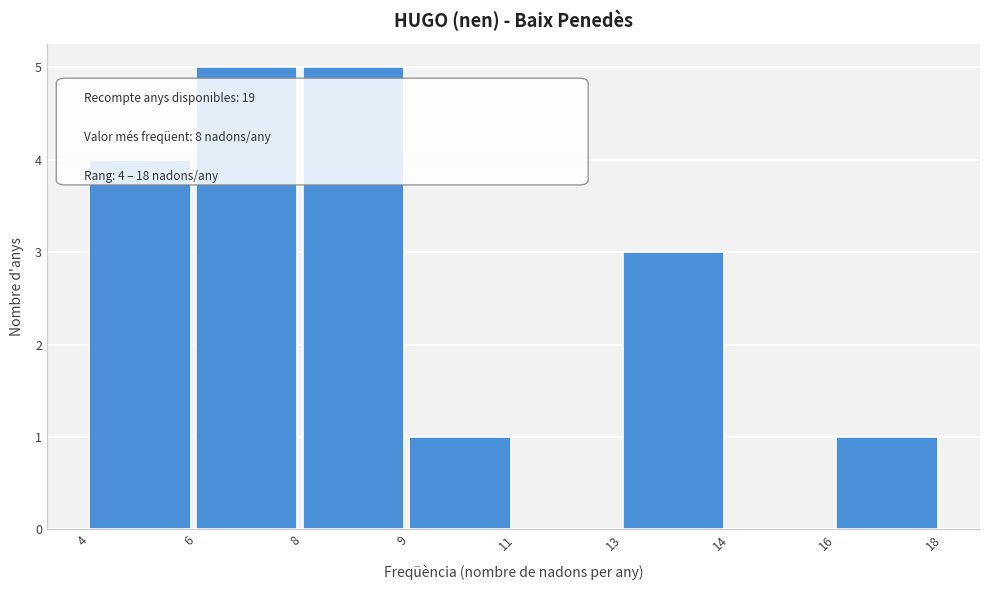

Reading right to left, extract all data points from this chart.

16=1	14=0	13=3	11=0	9=1	8=5	6=5	4=4